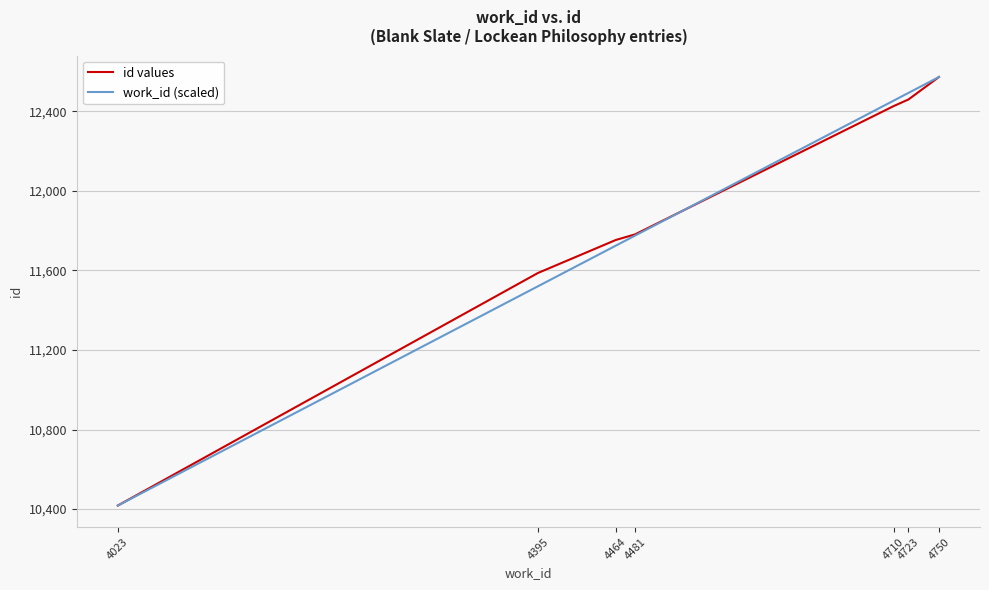

At which label does work_id (scaled) first exceed 11774?

4481